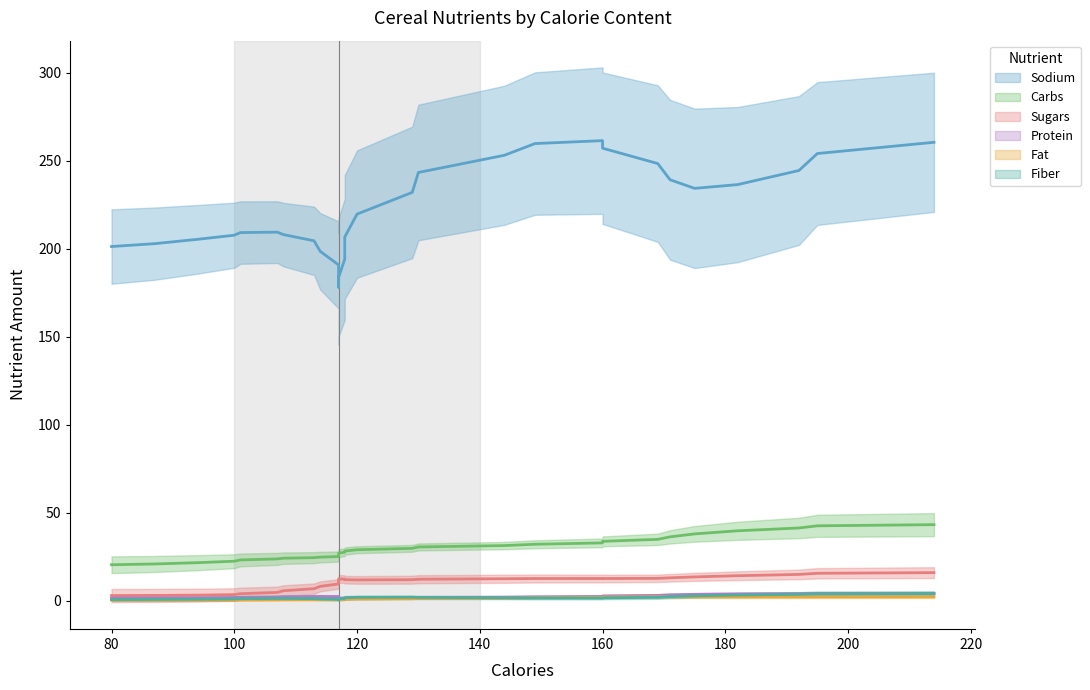

After their last crossing, which series has the higher values: Fiber or Protein?

Protein